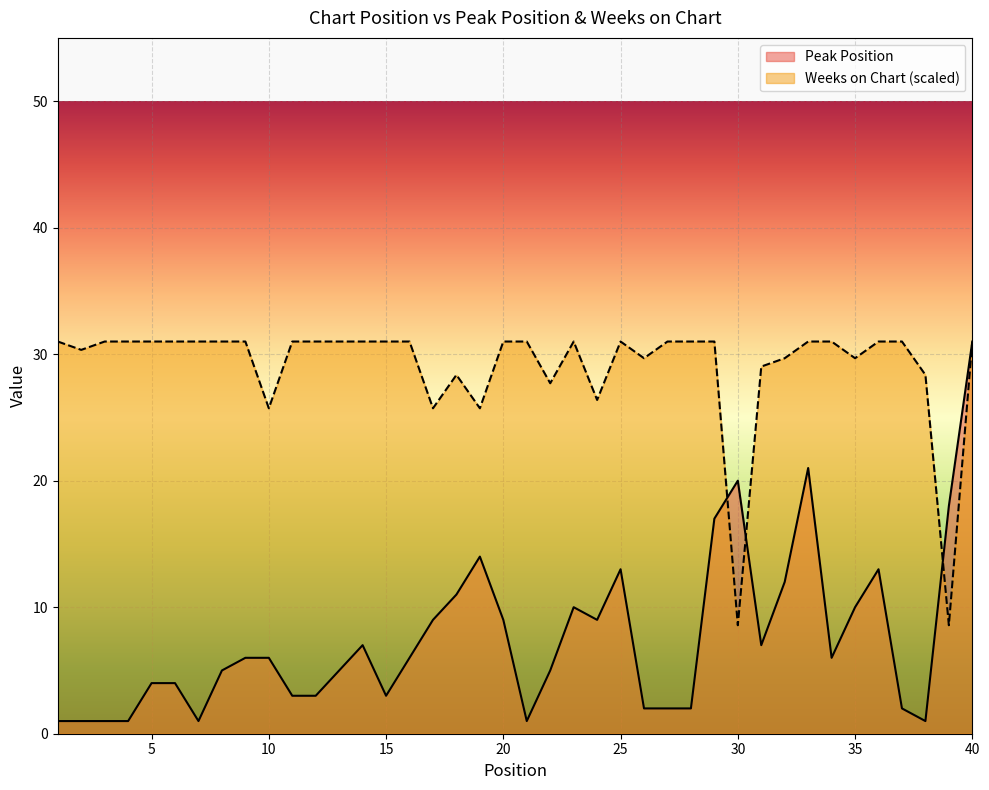

What is the sum of all Peak Position values?

302.0